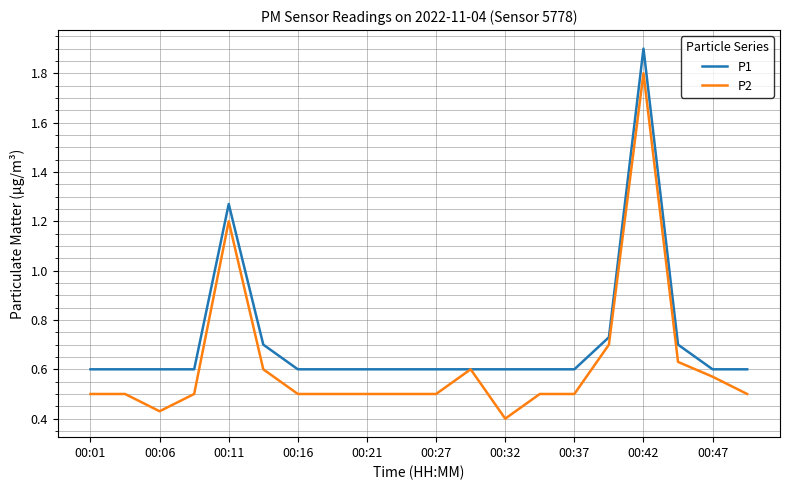

Which series has the largest range (max minus min)?

P2